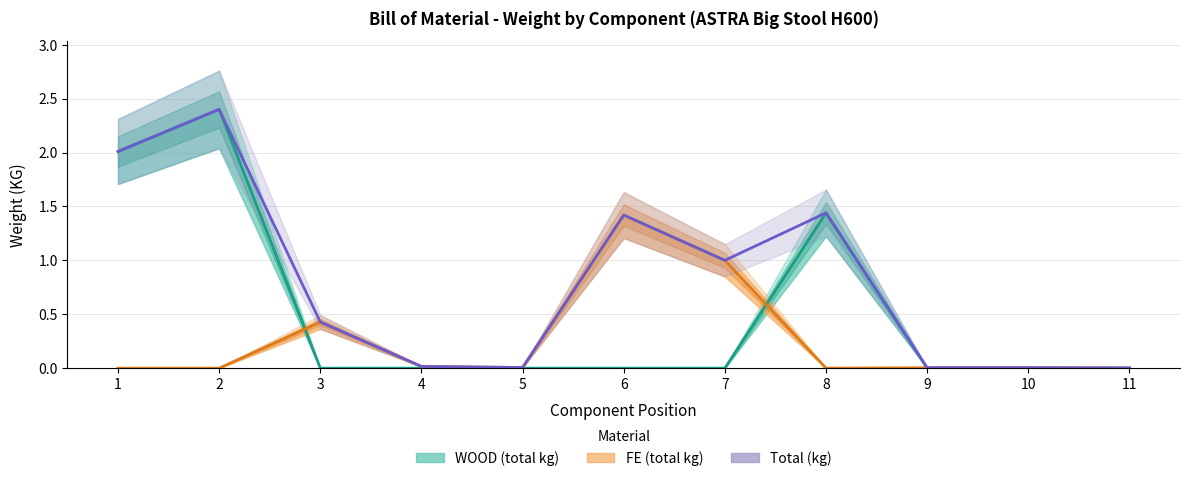

What is the total value across all series at 2?

4.8